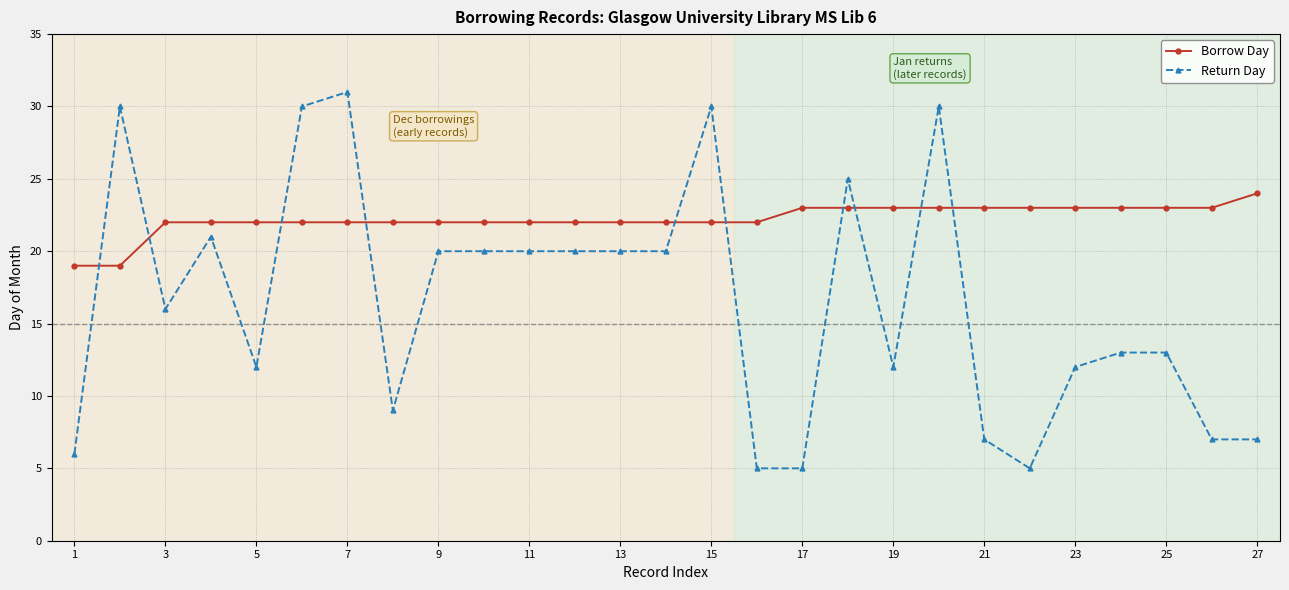

What is the value of the Return Day point at the 26th from the left?

7